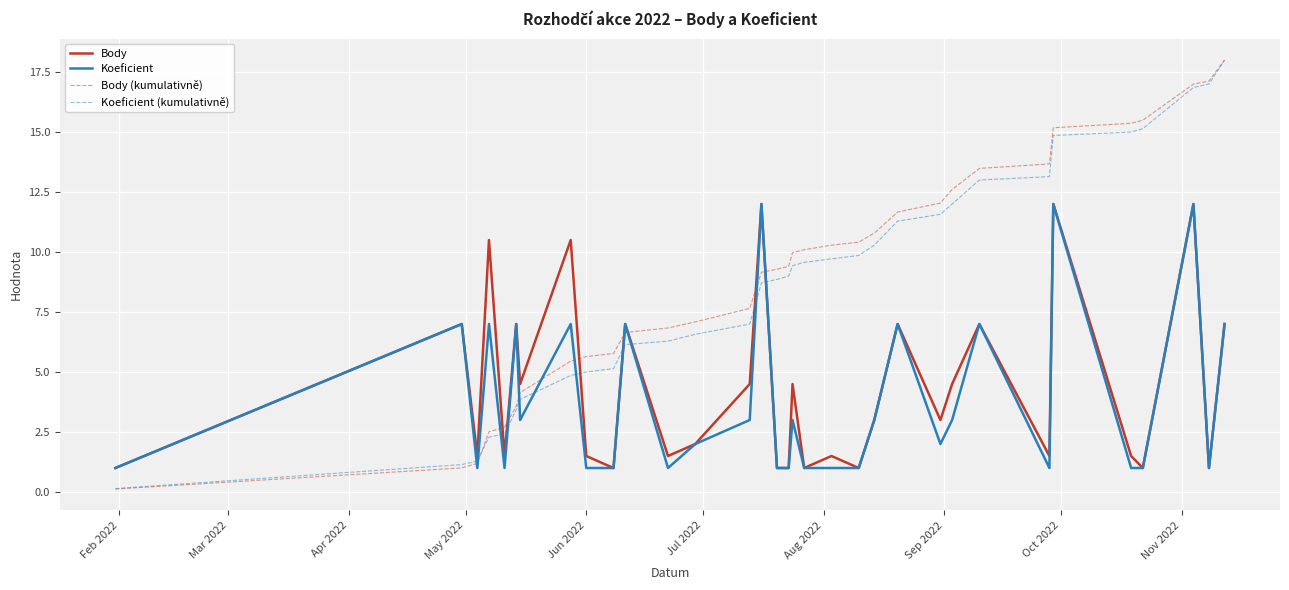

Reading right to left, extract all data points from this chart.

Body: 7.0	1.0	12.0	1.0	1.5	12.0	1.5	7.0	4.5	3.0	7.0	3.0	1.0	1.5	1.0	4.5	1.0	1.0	12.0	4.5	2.0	1.5	7.0	1.0	1.5	10.5	4.5	7.0	1.5	10.5	1.5	7.0	1.0
Koeficient: 7.0	1.0	12.0	1.0	1.0	12.0	1.0	7.0	3.0	2.0	7.0	3.0	1.0	1.0	1.0	3.0	1.0	1.0	12.0	3.0	2.0	1.0	7.0	1.0	1.0	7.0	3.0	7.0	1.0	7.0	1.0	7.0	1.0
Body (kumulativně): 18.0	17.1	17.0	15.5	15.4	15.2	13.7	13.5	12.6	12.0	11.7	10.8	10.4	10.3	10.1	10.0	9.4	9.3	9.2	7.7	7.1	6.8	6.6	5.8	5.6	5.5	4.1	3.6	2.7	2.5	1.2	1.0	0.1
Koeficient (kumulativně): 18.0	17.0	16.9	15.1	15.0	14.9	13.1	13.0	12.0	11.6	11.3	10.3	9.9	9.7	9.6	9.4	9.0	8.9	8.7	7.0	6.6	6.3	6.1	5.1	5.0	4.9	3.9	3.4	2.4	2.3	1.3	1.1	0.1